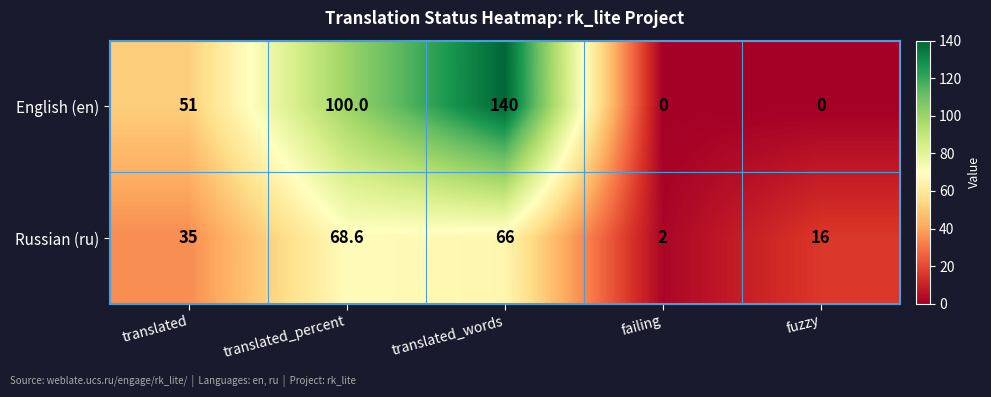

How many English (en) values are between 0 and 100?

4